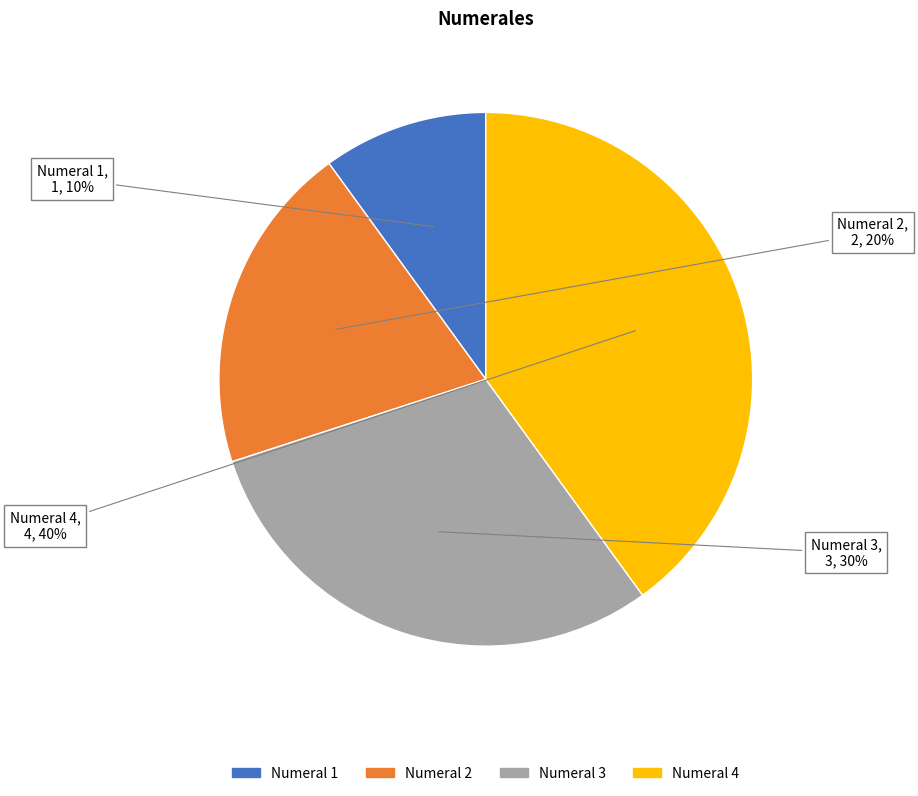

To the nearest percent, what is the difference between the largest and smallest slice percentages?

30%